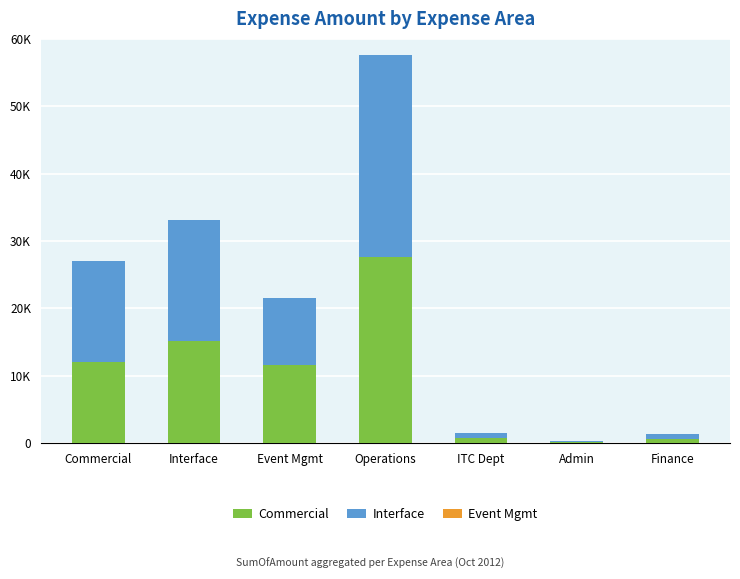

At which category is the sum across all series the highest?

Operations